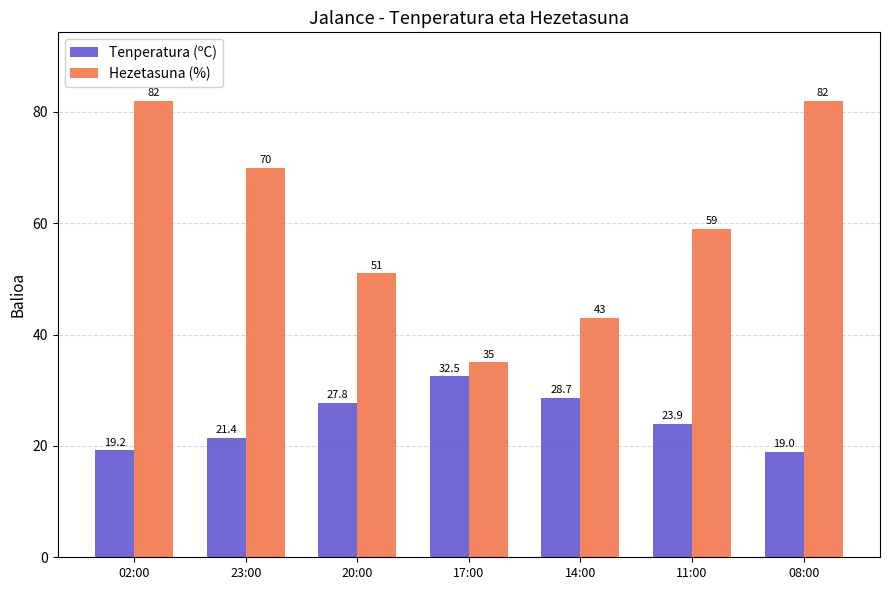

What is the label of the 6th bar from the left?

11:00